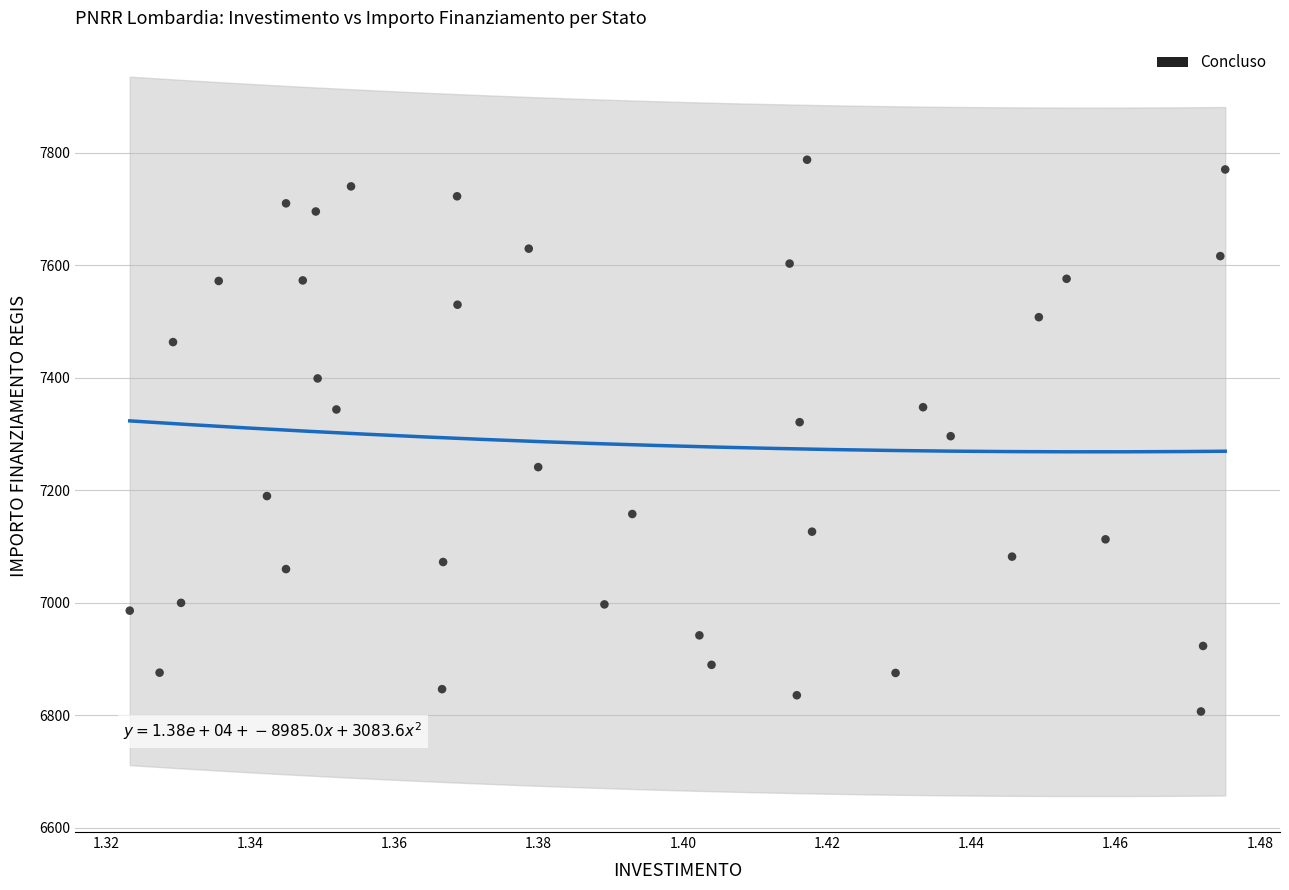

What is the range of Y values (max minus min)?

981.4